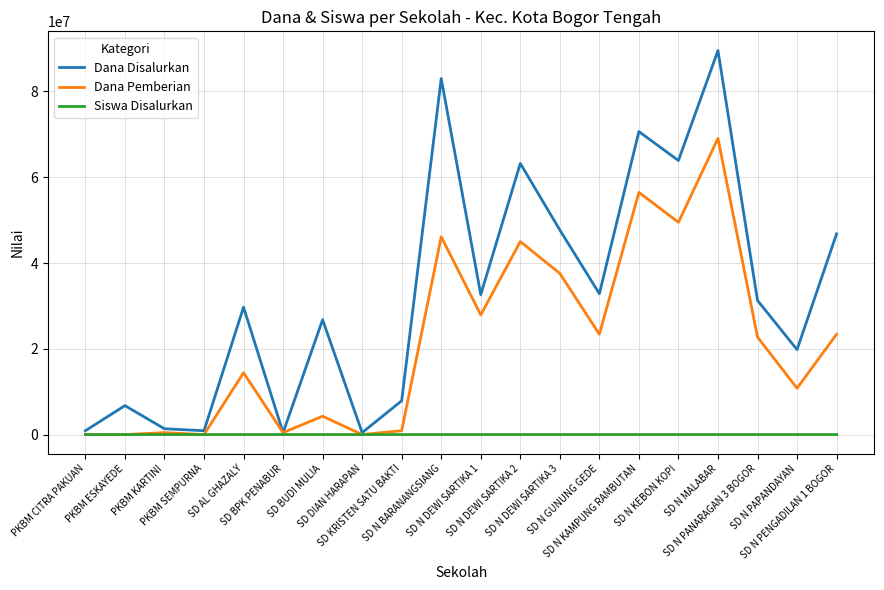

What is the spread (max minus min) of values at PKBM SEMPURNA?

900000